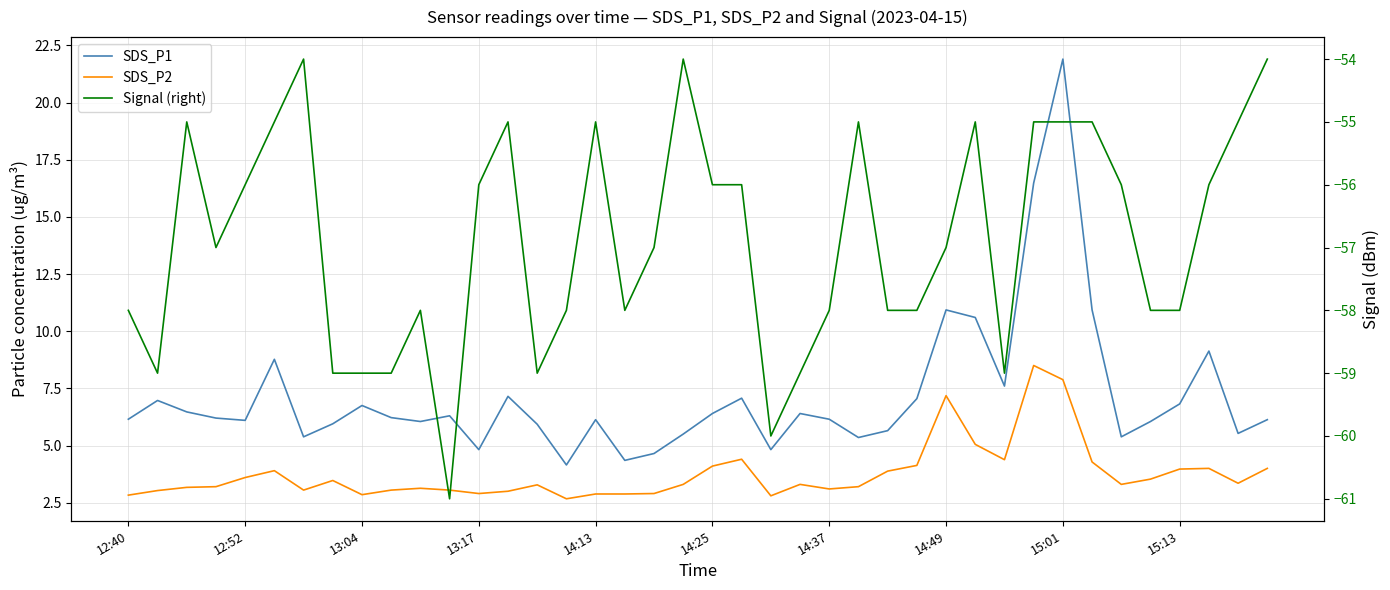

What is the smallest value displayed?

-61.0